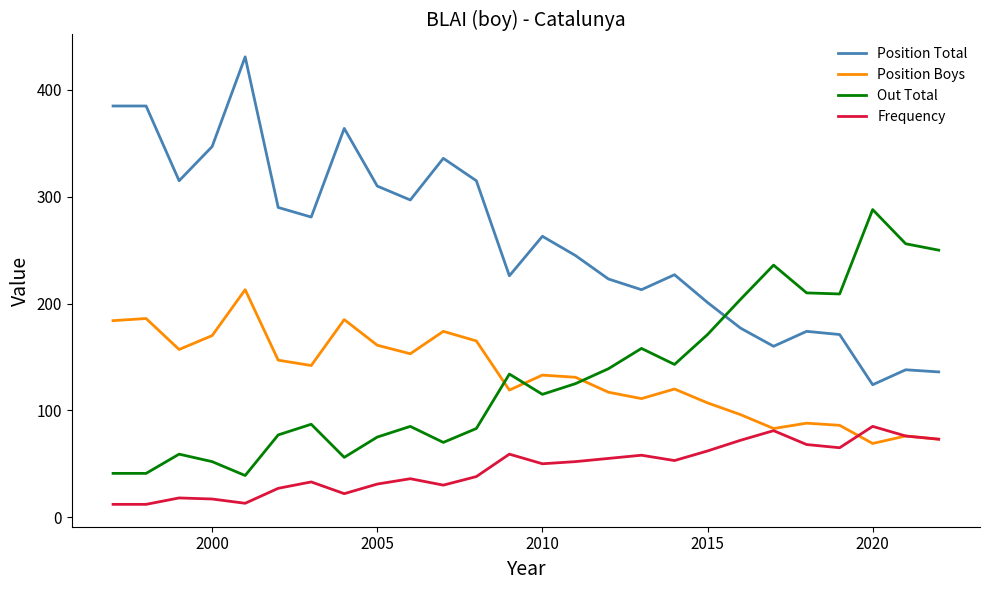

Which series has the largest total across all categories?

Position Total